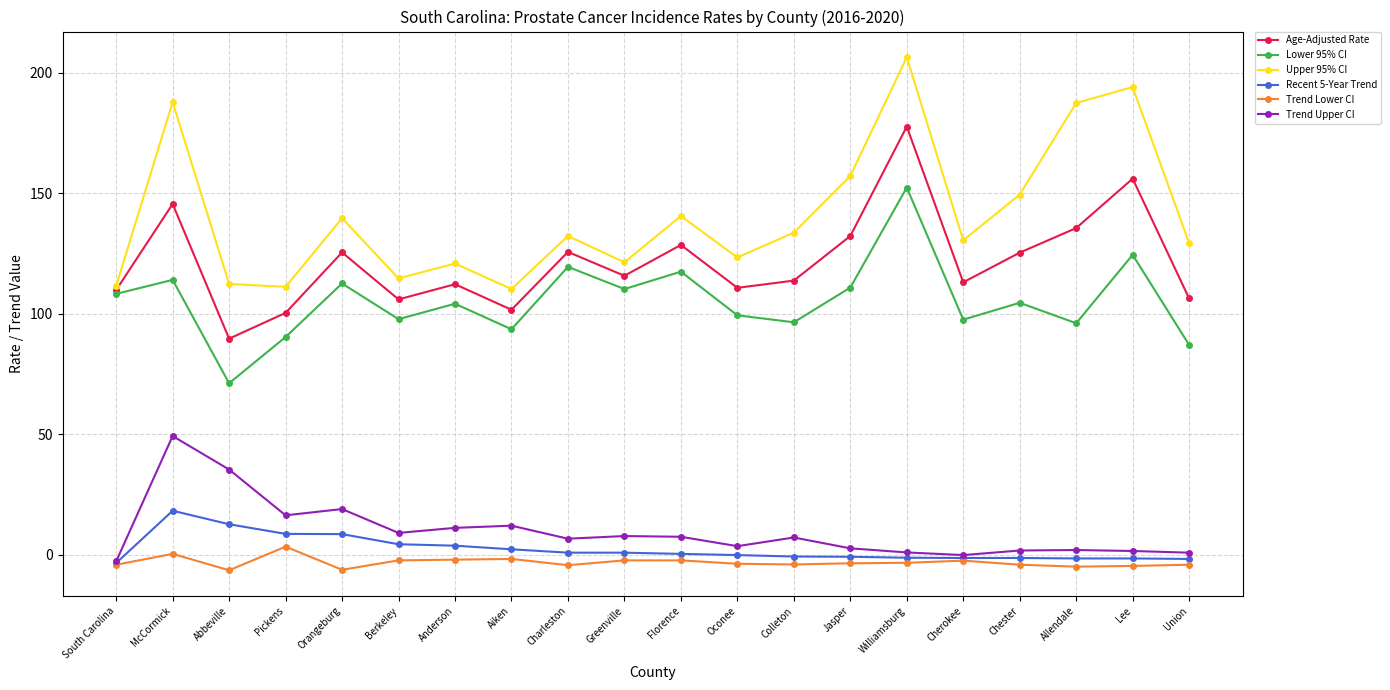

At which category does Lower 95% CI reach its first local valley?

Abbeville